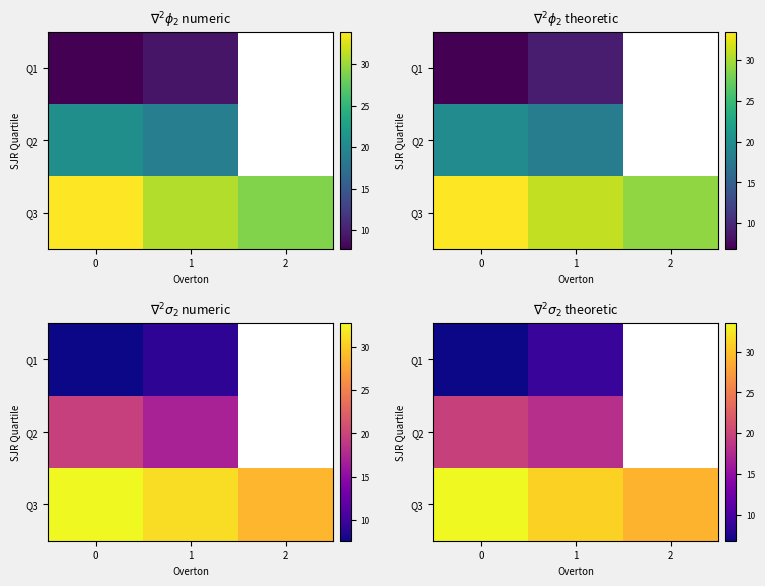

Where is row_1 nearest to the value 18?

1